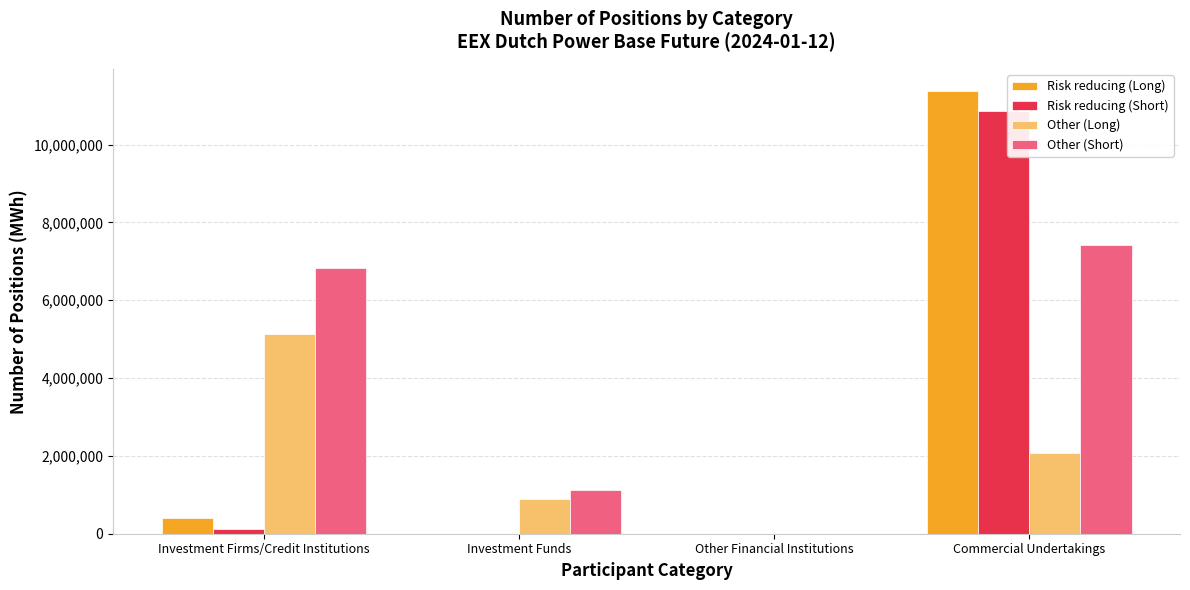

What is the sum of the Other (Long) values at Investment Funds and Investment Firms/Credit Institutions?

6004839